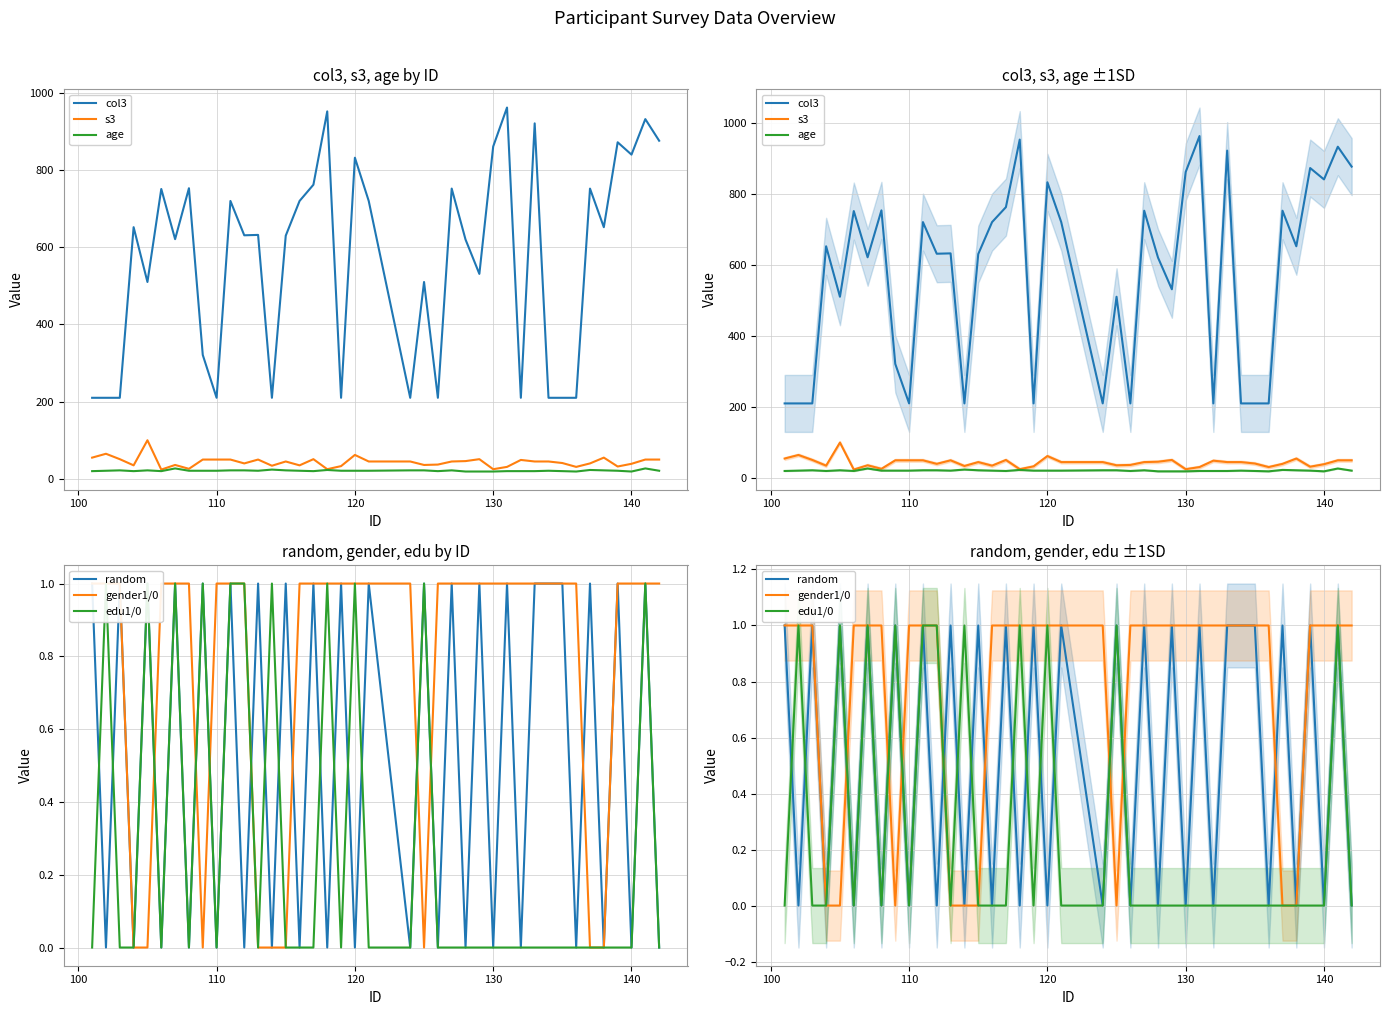

Count the number of categories in the chart.

40